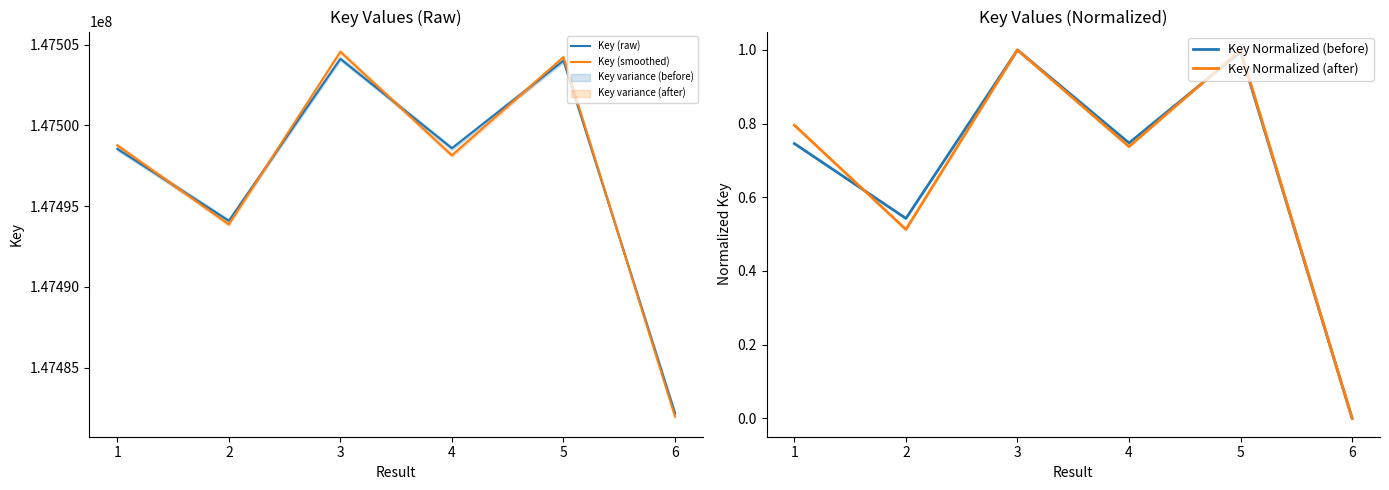

At 3, list the series in order from smallest to largest.

Key Normalized (after), Key Normalized (before), Key (smoothed), Key (raw)